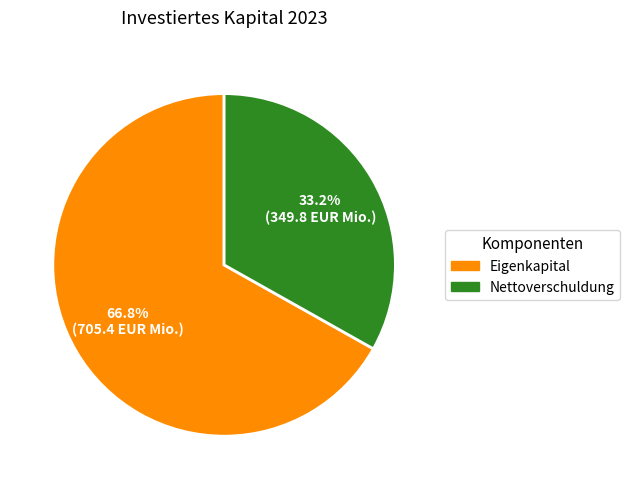

Which slice represents more than half of the pie?

Eigenkapital